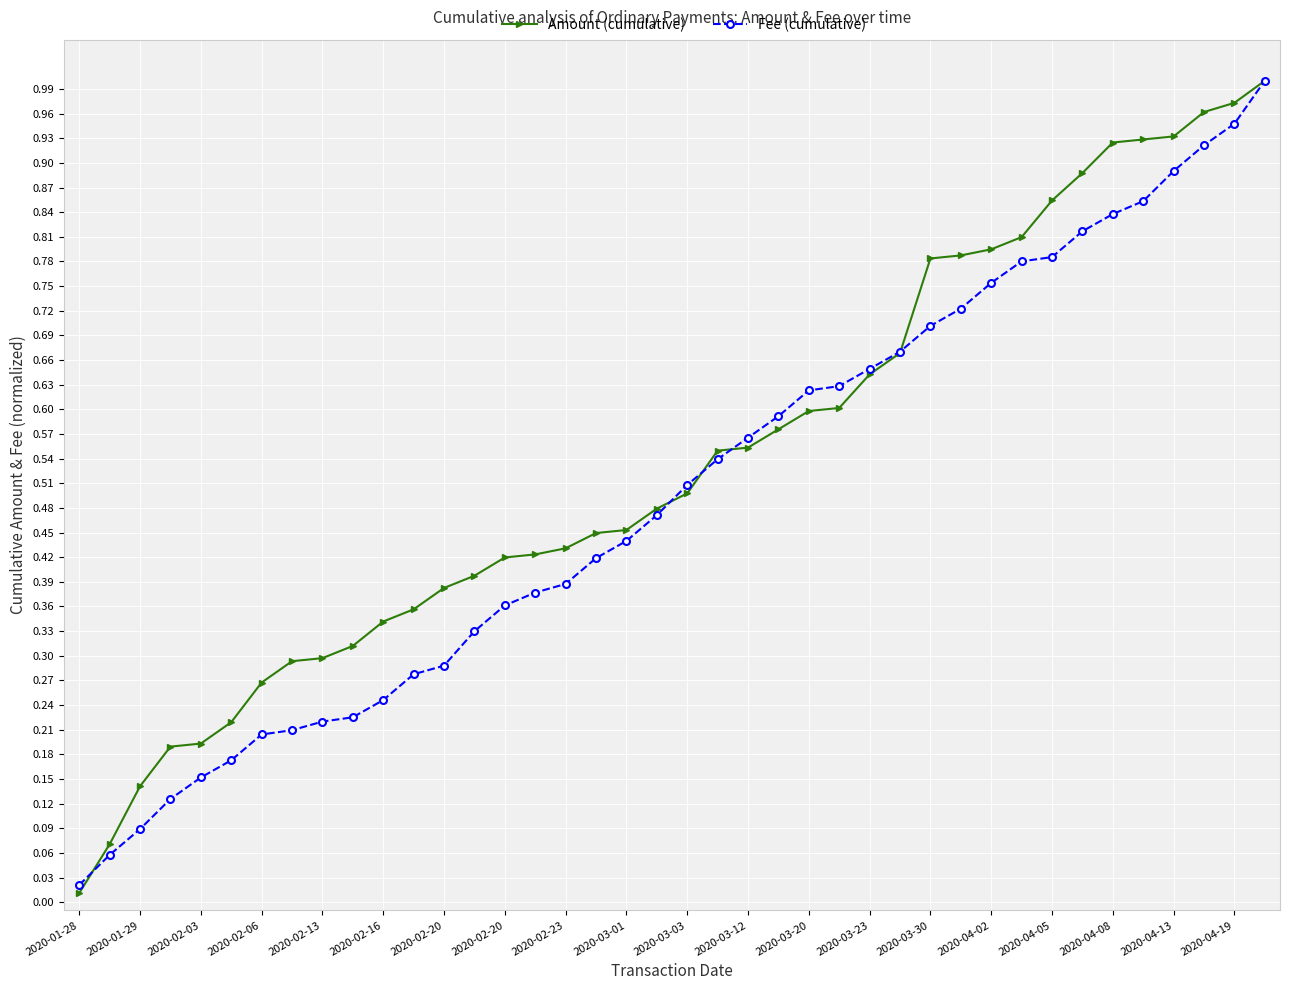

At how many categories does at least one series exceed 0?

40